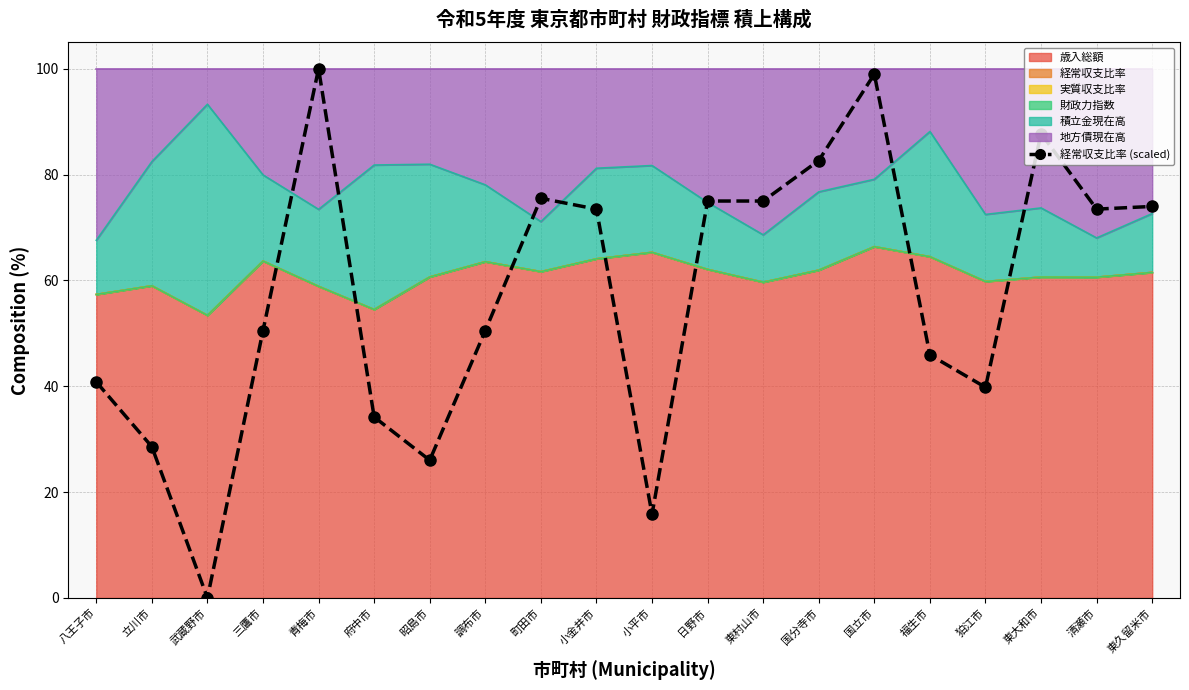

Between 狛江市 and 国分寺市, which is larger?

国分寺市